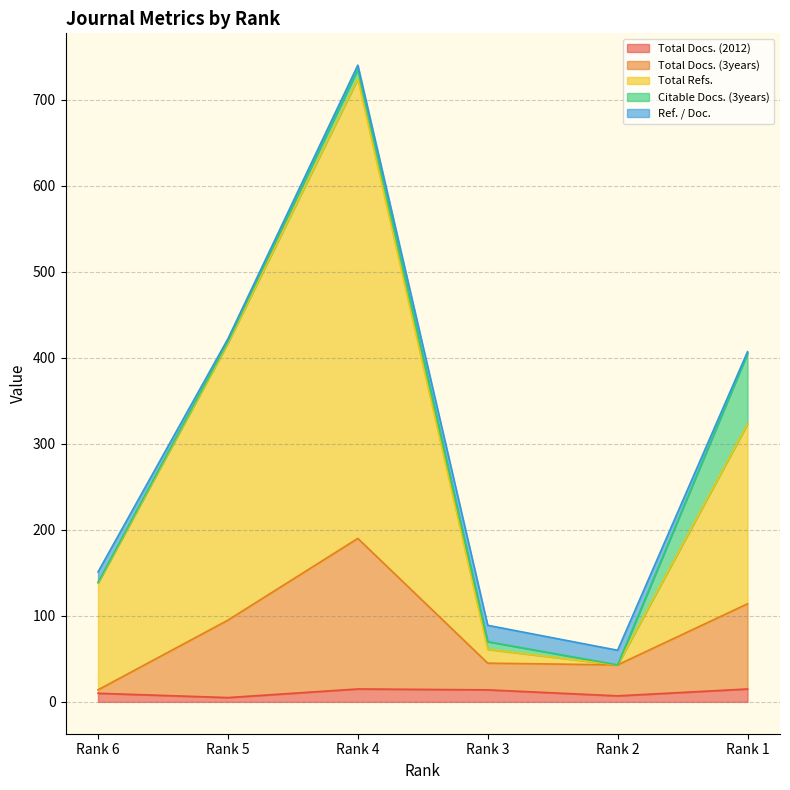

What is the difference between the Total Docs. (2012) values at Rank 6 and Rank 4?

5